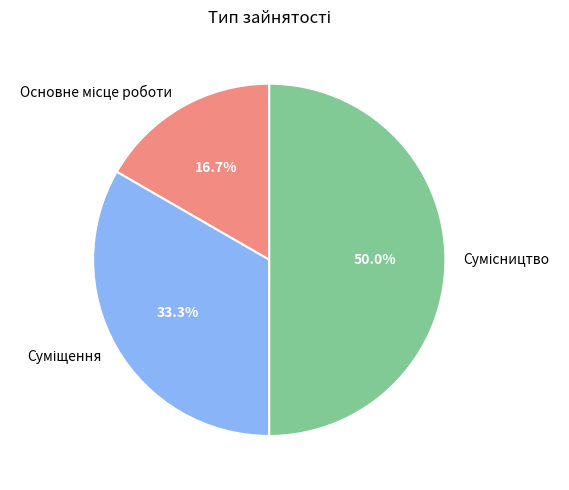

What percentage is the Основне місце роботи slice, to the nearest percent?

17%